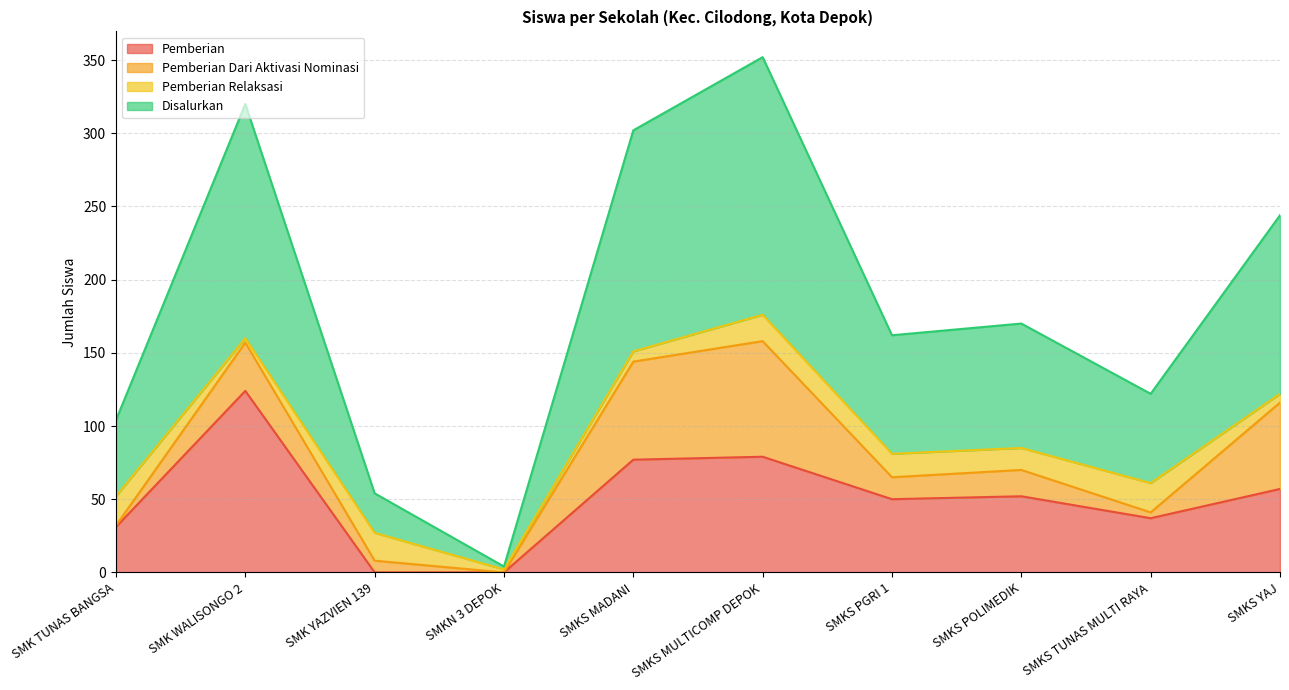

What position from the left is SMKS YAJ?

10